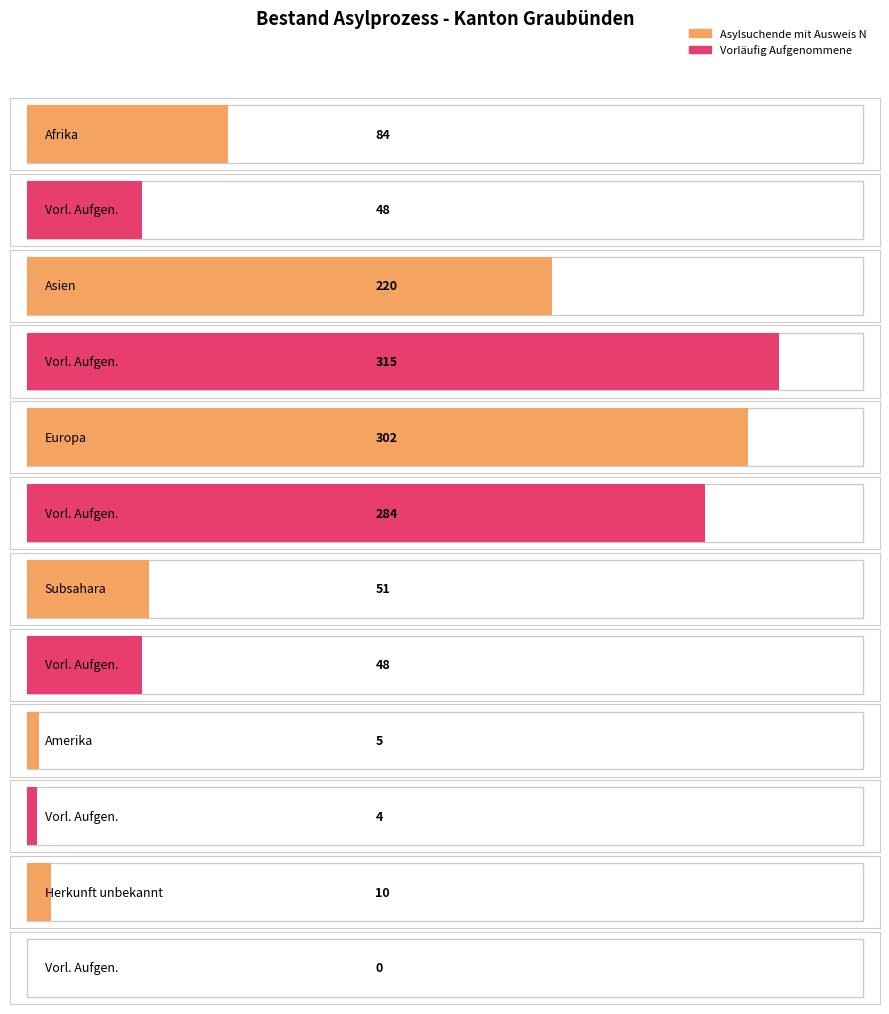

Reading left to right, extract all data points from this chart.

Asylsuchende mit Ausweis N (Total): Afrika=84	Asien=220	Europa=302	Subsahara=51	Amerika=5	Herkunft unbekannt=10
Vorläufig Aufgenommene (Total): Afrika=48	Asien=315	Europa=284	Subsahara=48	Amerika=4	Herkunft unbekannt=0